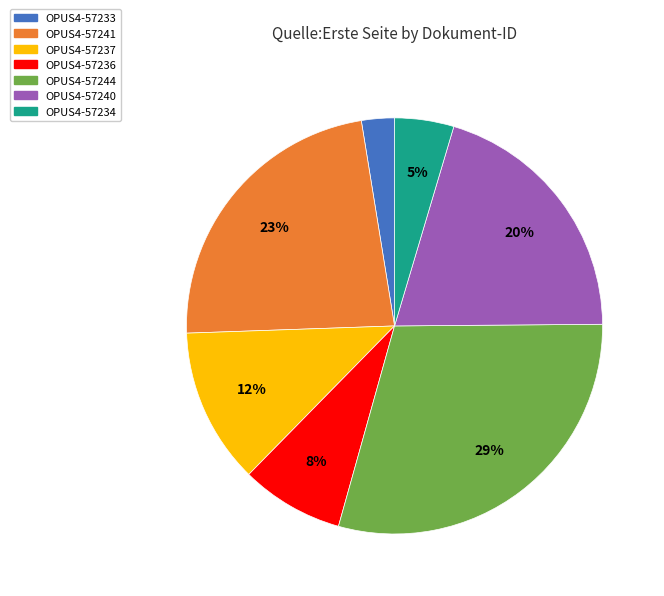

Combined, do OPUS4-57237 and OPUS4-57234 account for over 50%?

No